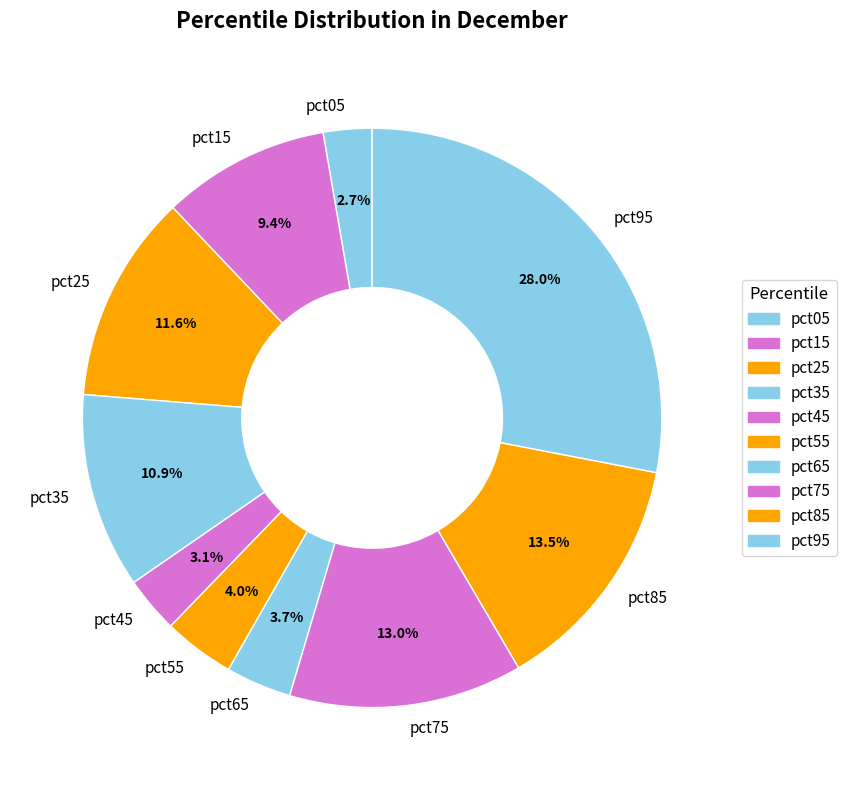

What percentage is the pct65 slice, to the nearest percent?

4%